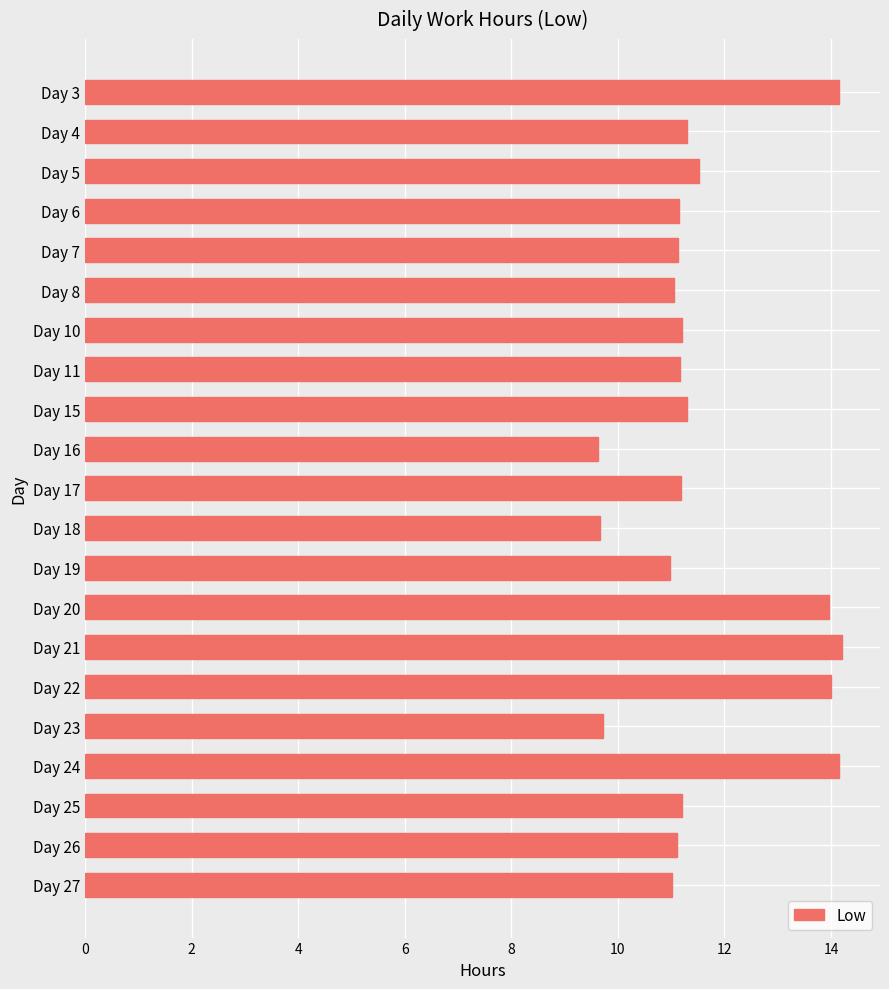

What is the value of the 4th bar from the top?

11.1